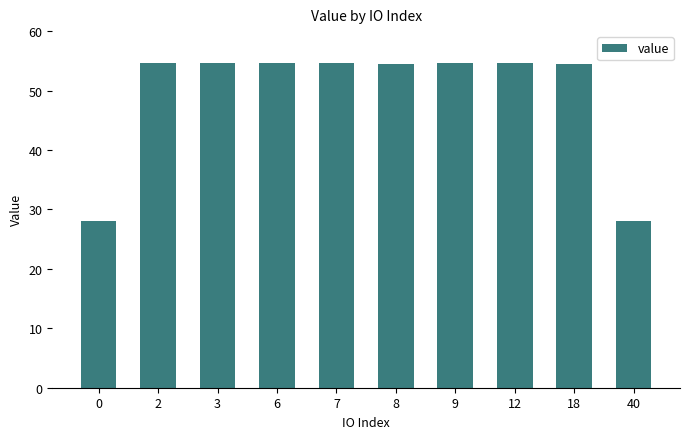

Where does the data first go above 54?

2